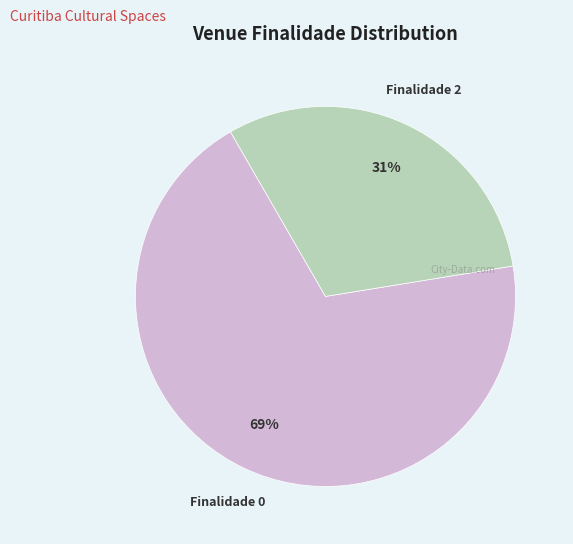

Count the number of slices in the pie.

2